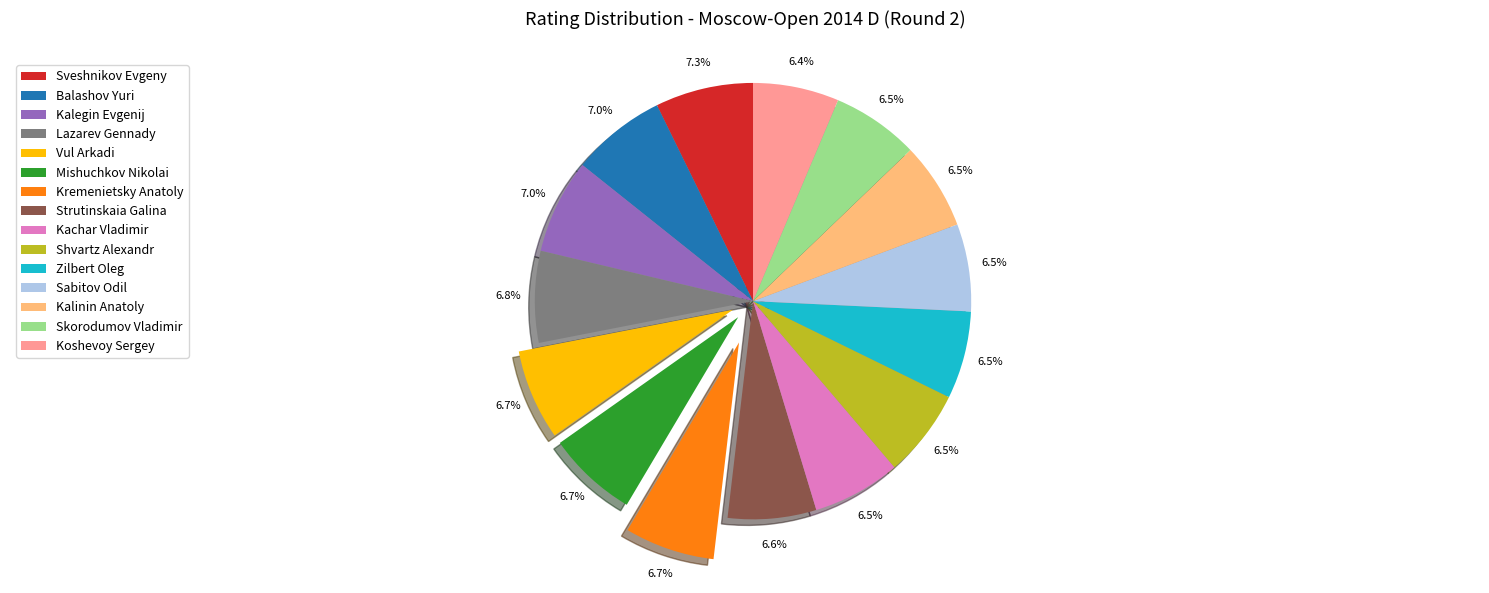

Approximately how many times larger is the value at Sveshnikov Evgeny compared to Zilbert Oleg?

1.1